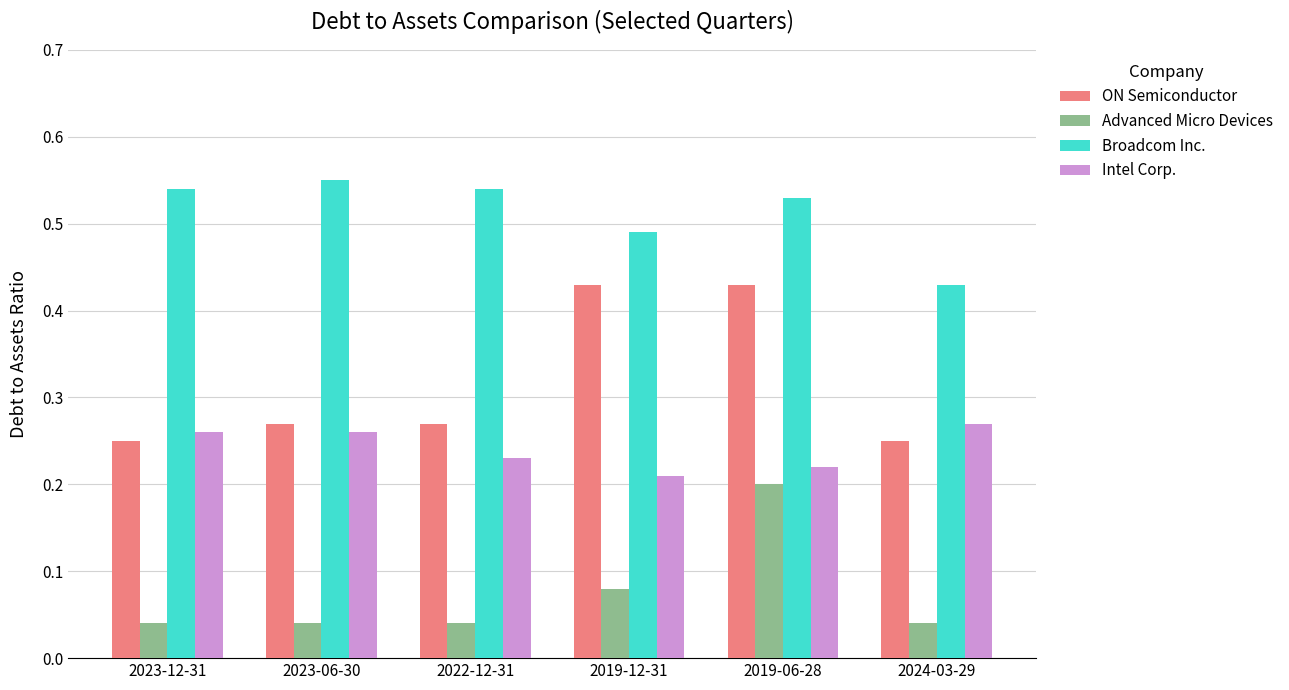

Count the number of data series in this chart.

4